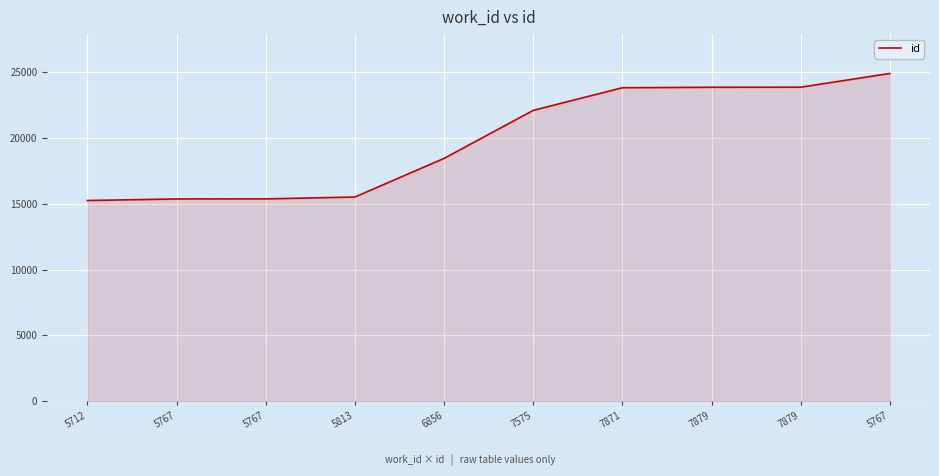

The chart shows a value of 15240 at 5712. True or false?

True